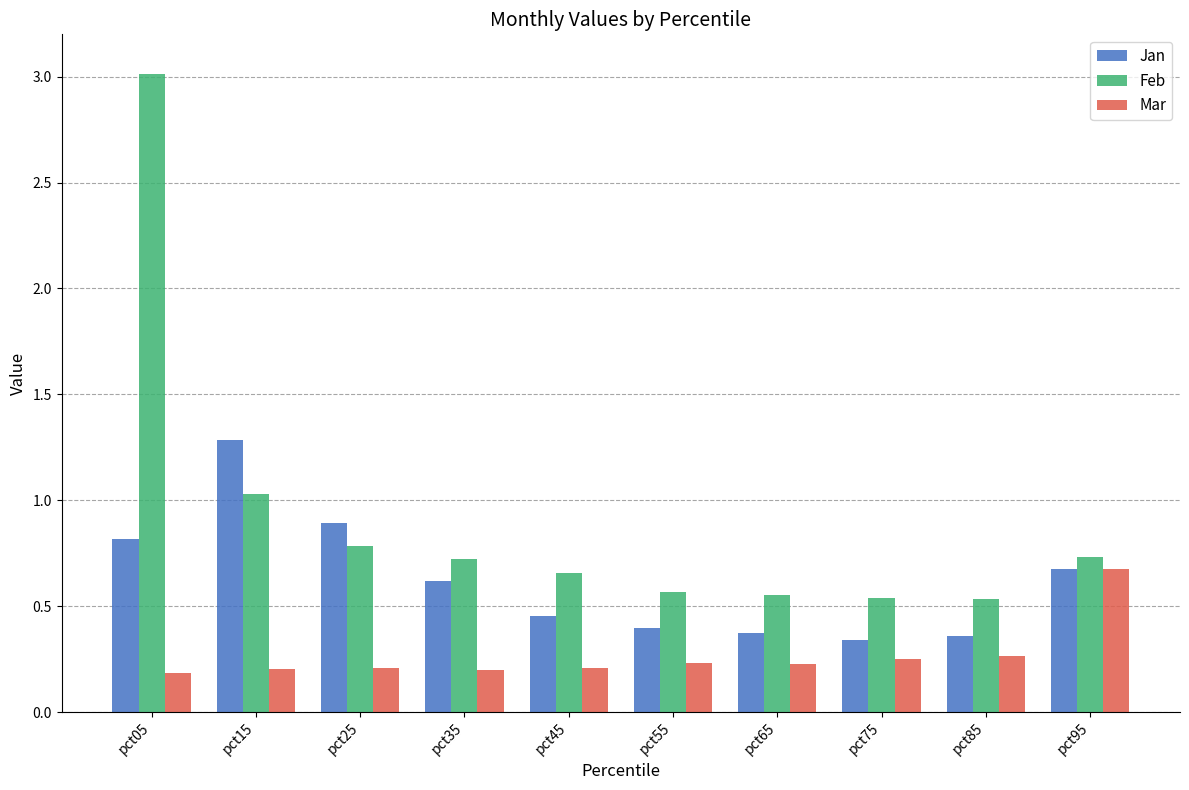

What is the maximum value shown in the chart?

3.0